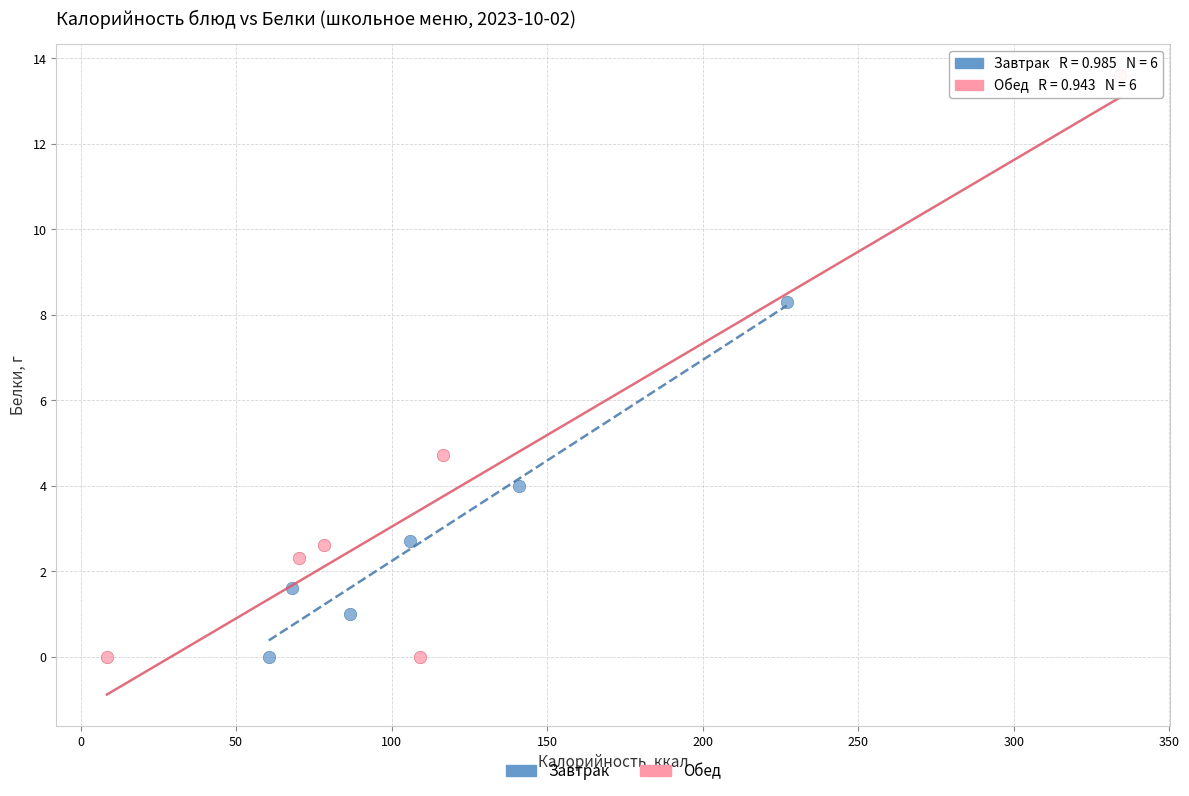

Which series has the widest spread of Y values?

Обед